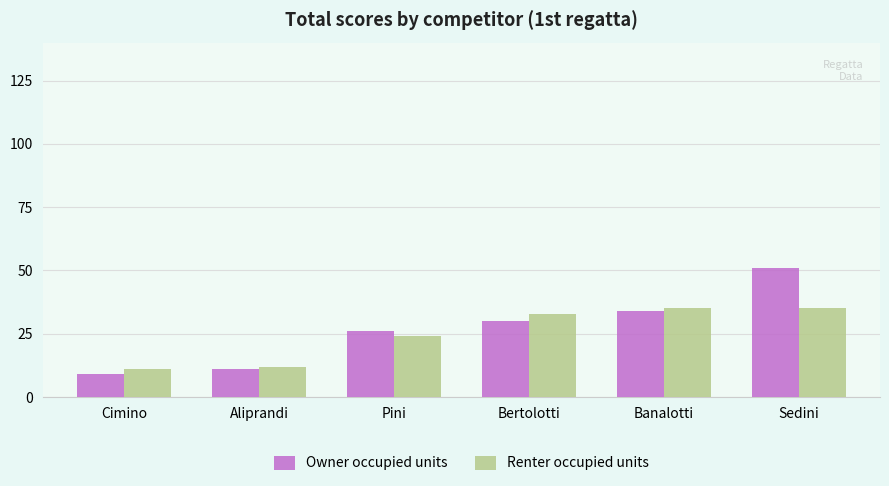

What are all the series names shown in the legend?

Owner occupied units, Renter occupied units